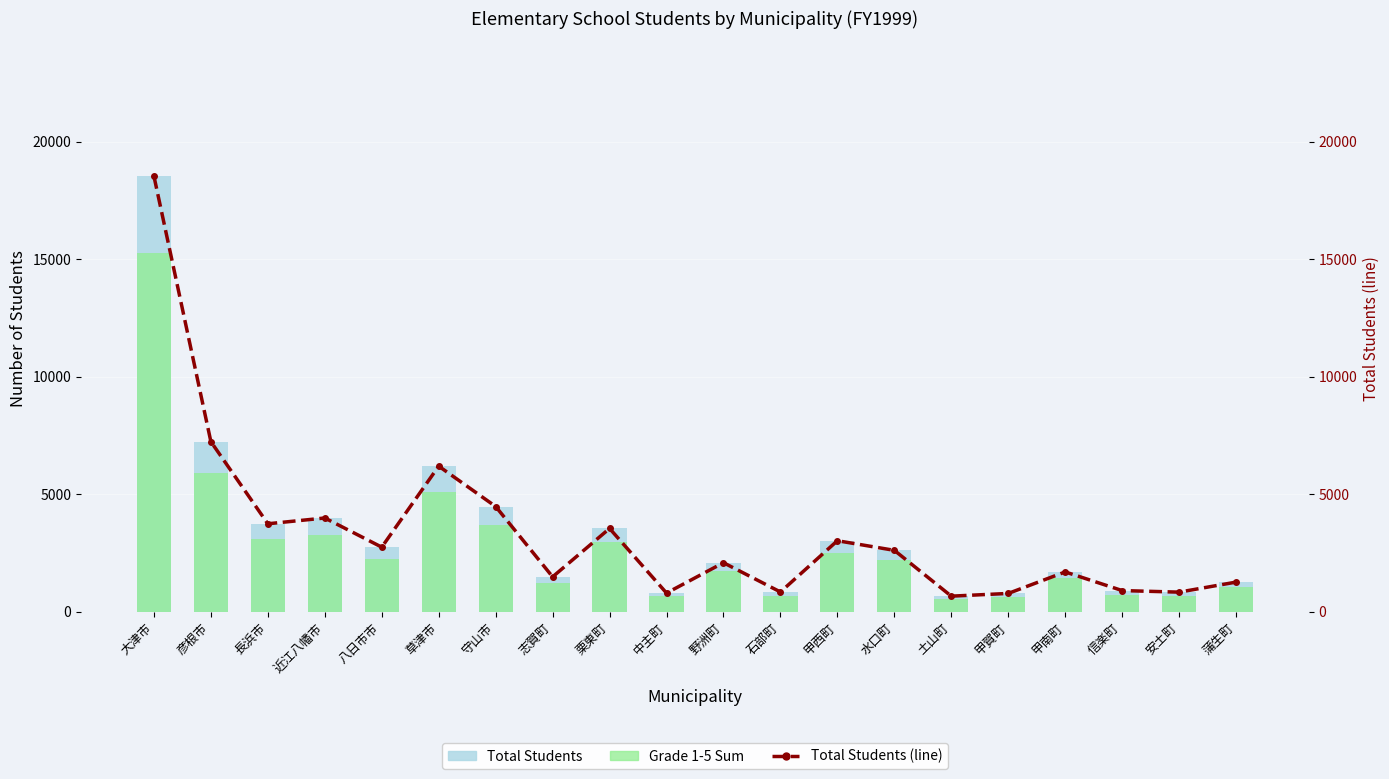

Reading left to right, list all the values displayed in this chart.

Total Students: 18537	7239	3745	3991	2750	6197	4480	1487	3546	797	2088	843	3024	2615	665	781	1696	903	836	1263
Grade 1-5 Sum: 15254	5914	3081	3267	2253	5112	3688	1229	2953	662	1749	686	2518	2183	546	626	1417	735	681	1071
Total Students (line): 18537	7239	3745	3991	2750	6197	4480	1487	3546	797	2088	843	3024	2615	665	781	1696	903	836	1263